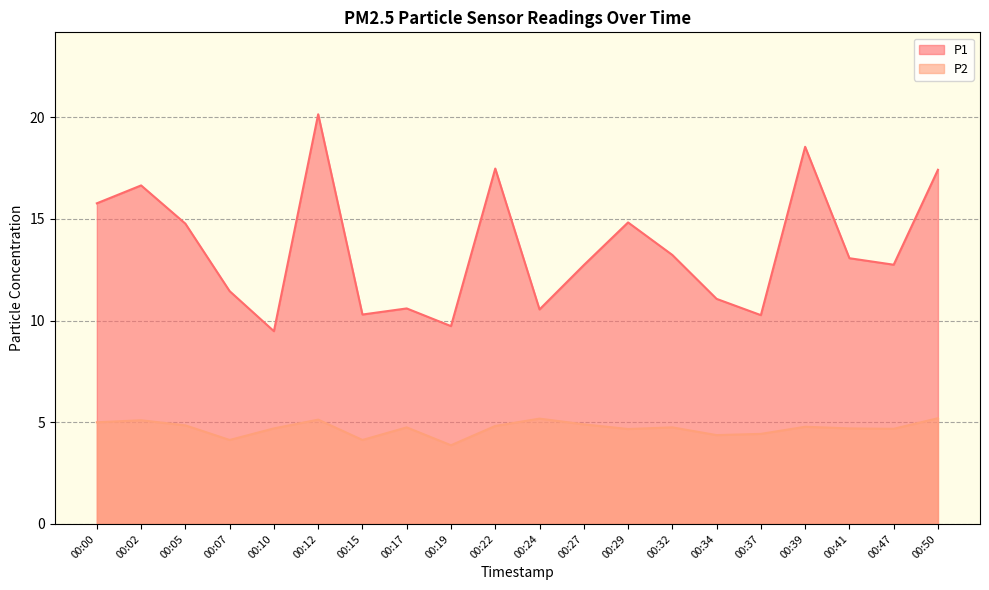

Reading left to right, extract all data points from this chart.

P1: 00:00=15.8	00:02=16.6	00:05=14.8	00:07=11.4	00:10=9.5	00:12=20.1	00:15=10.3	00:17=10.6	00:19=9.7	00:22=17.5	00:24=10.6	00:27=12.7	00:29=14.8	00:32=13.2	00:34=11.1	00:37=10.3	00:39=18.6	00:41=13.1	00:47=12.8	00:50=17.4
P2: 00:00=5.0	00:02=5.1	00:05=4.8	00:07=4.1	00:10=4.7	00:12=5.1	00:15=4.1	00:17=4.8	00:19=3.9	00:22=4.8	00:24=5.2	00:27=4.9	00:29=4.7	00:32=4.8	00:34=4.4	00:37=4.4	00:39=4.8	00:41=4.7	00:47=4.7	00:50=5.2